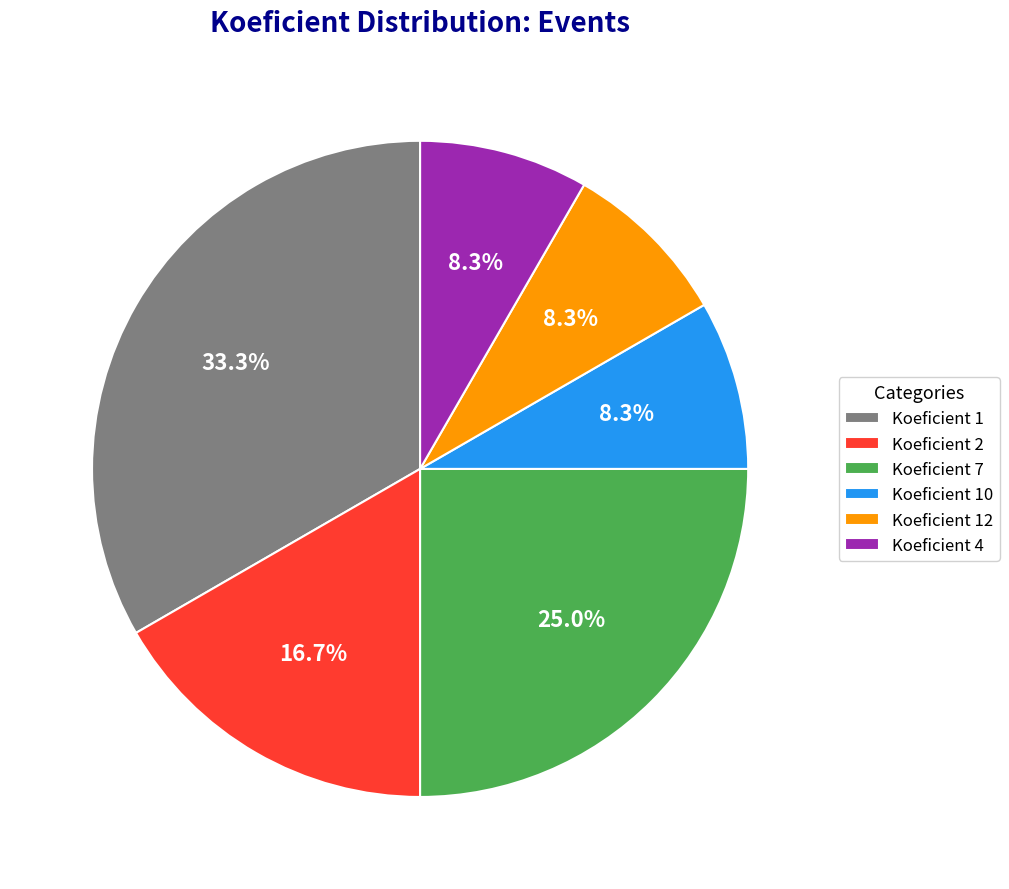

Is Koeficient 4 the majority of the pie?

No